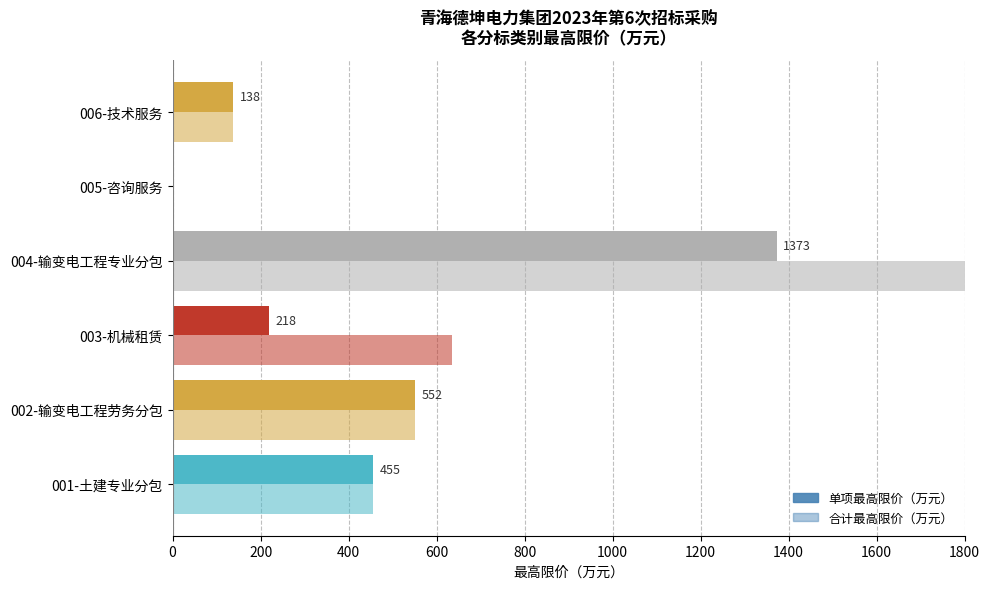

What is the average value of the 单项最高限价（万元） series?

456.0